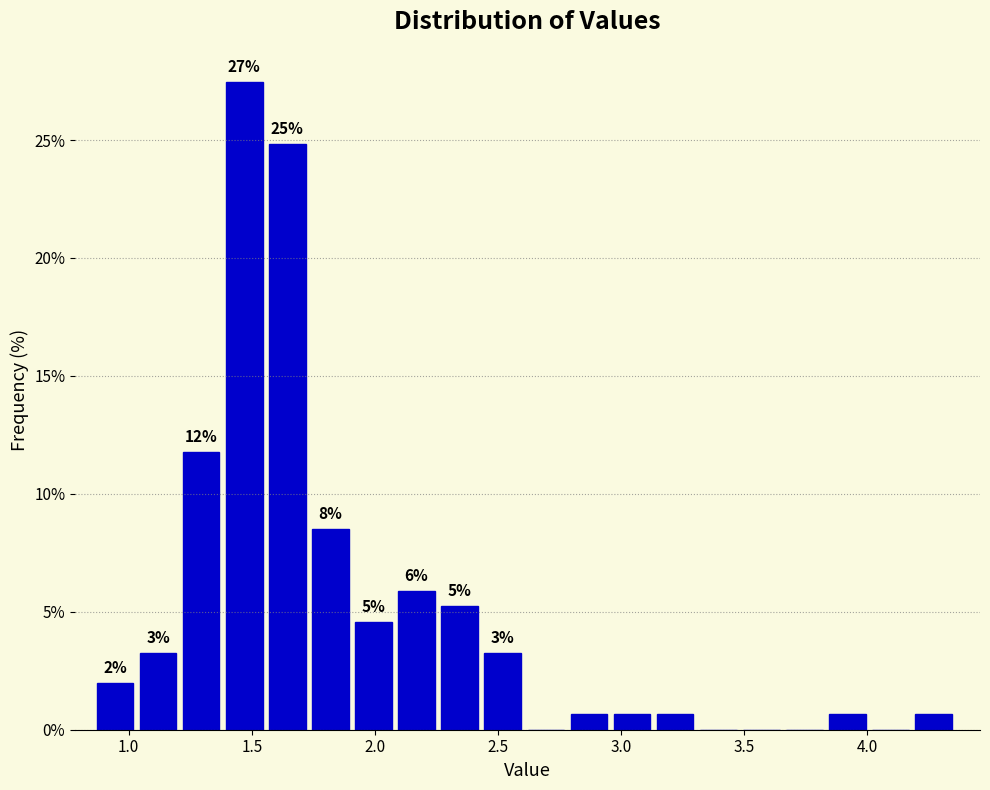

Around what value on the x-axis is the tallest bar? Give the approximate position of its centre, as read against the axis.

1.45